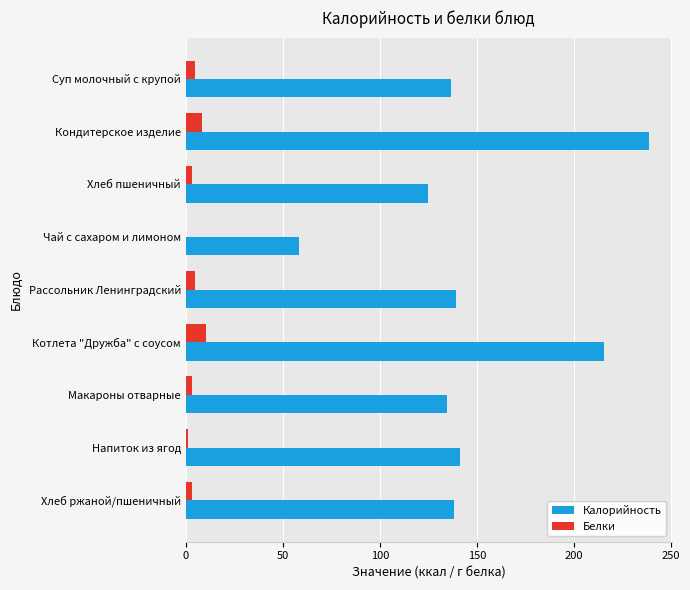

Between Чай с сахаром и лимоном and Рассольник Ленинградский, which series saw the biggest shift?

Калорийность